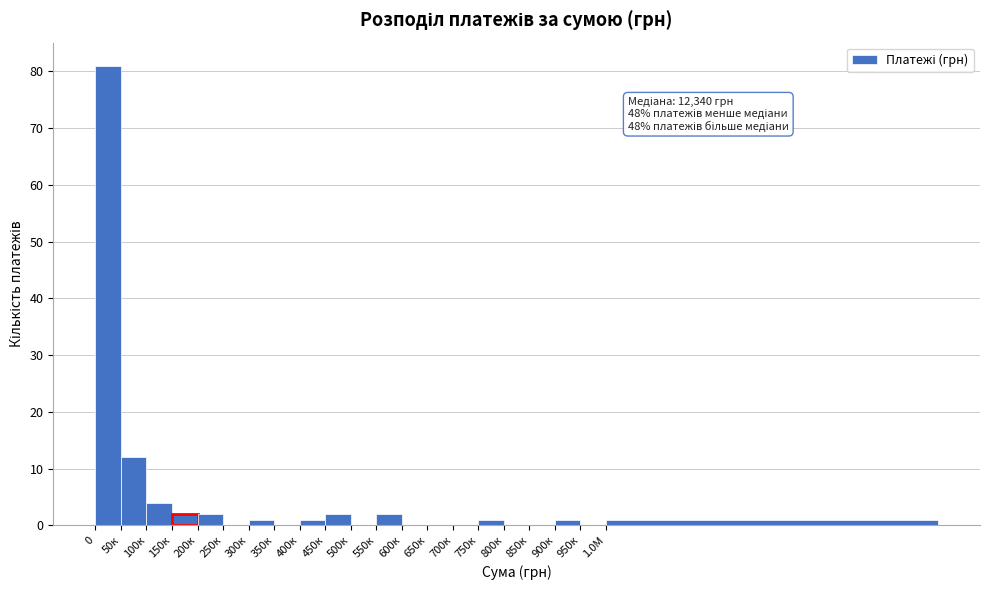

True or false: the data shows 39 at 0.

False